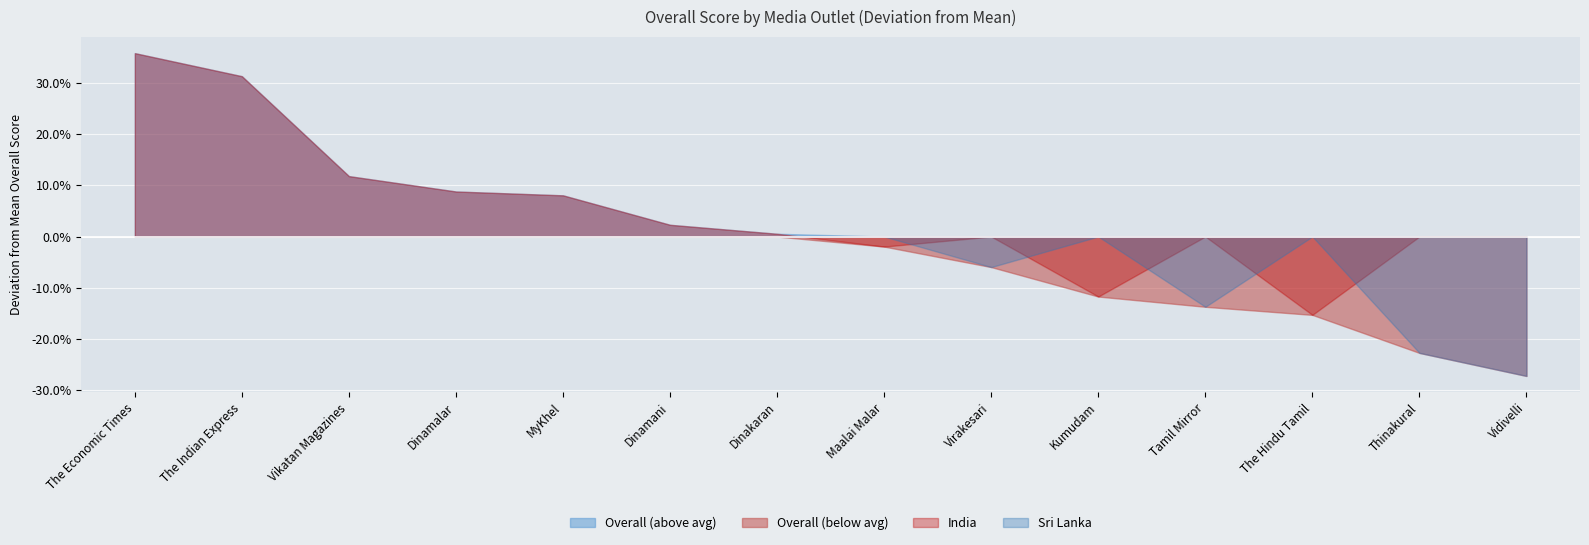

Which label corresponds to the smallest value in the chart?

Virakesari